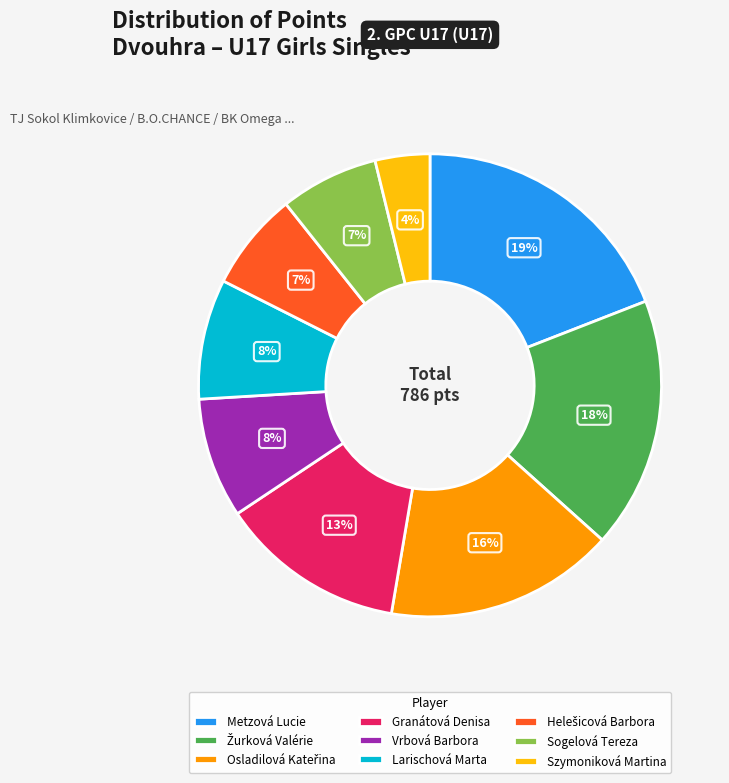

To the nearest percent, what percentage of the pie is Vrbová Barbora?

8%